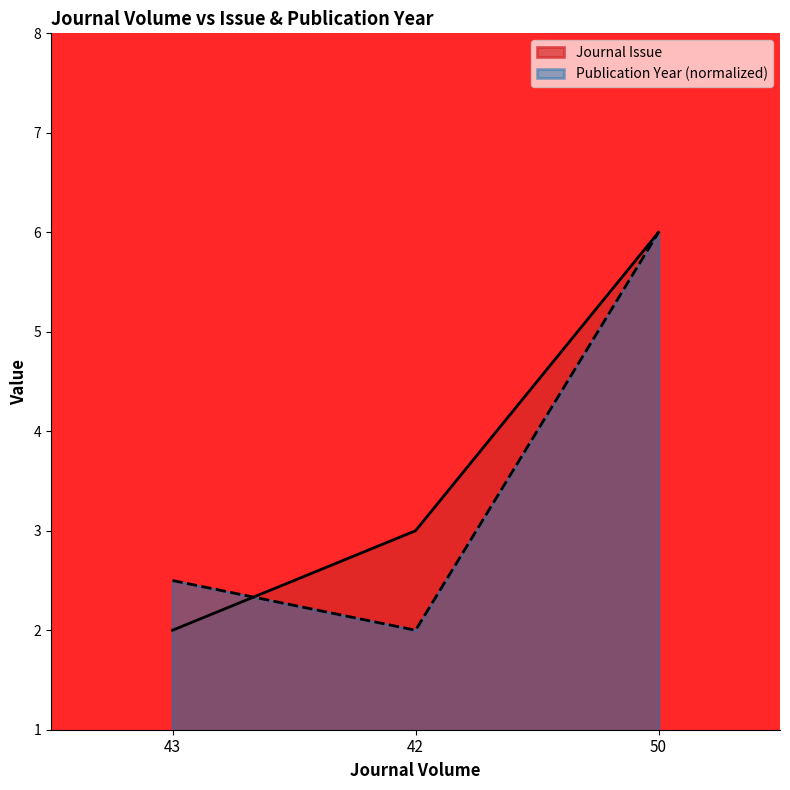

What is the total value across all series at 42?

5.0